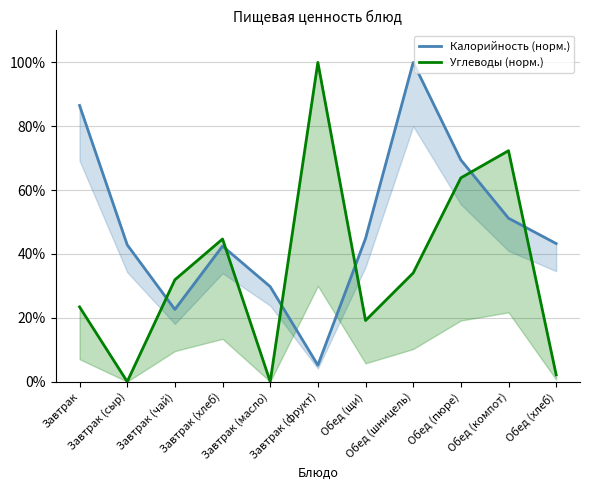

Which series changed the most between Завтрак (сыр) and Завтрак (хлеб)?

Углеводы (норм.)